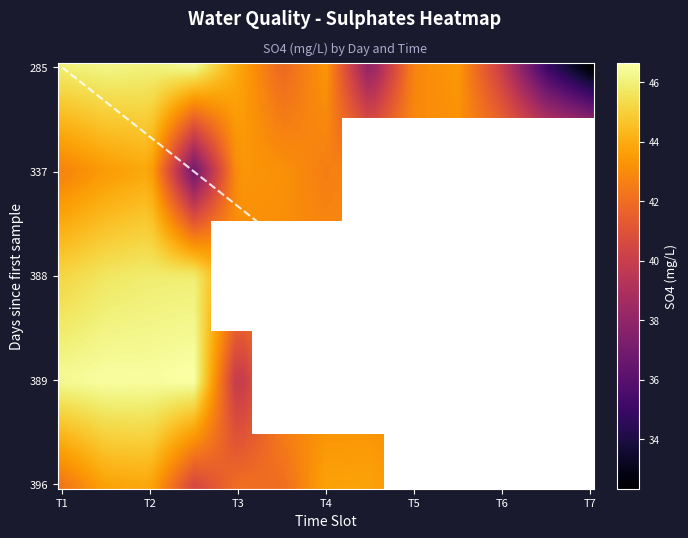

Does the chart have visible grid lines?

No